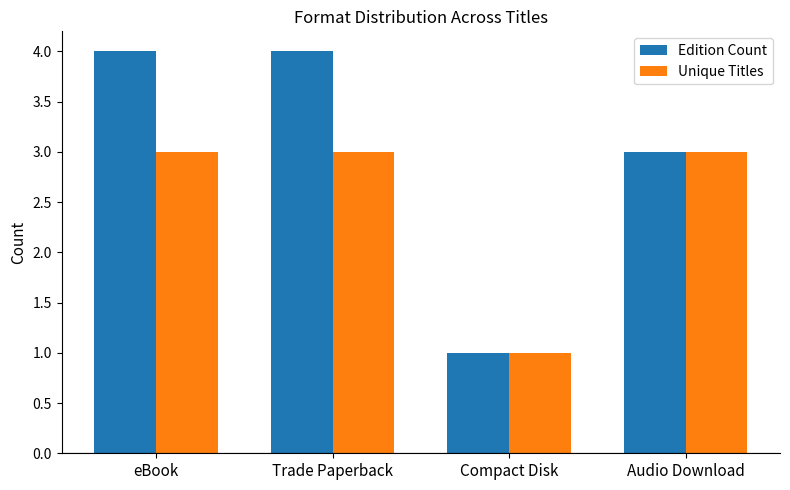

What position from the right is eBook?

4